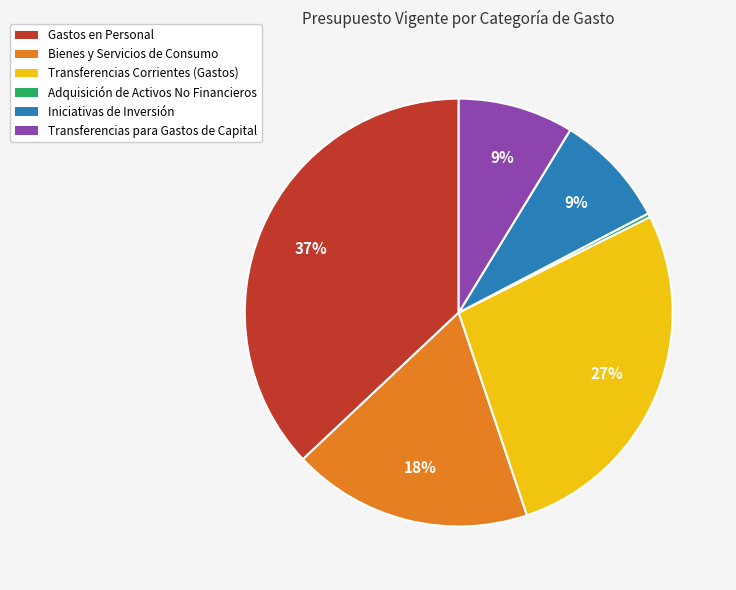

Does Transferencias Corrientes (Gastos) account for over 50% of the chart?

No